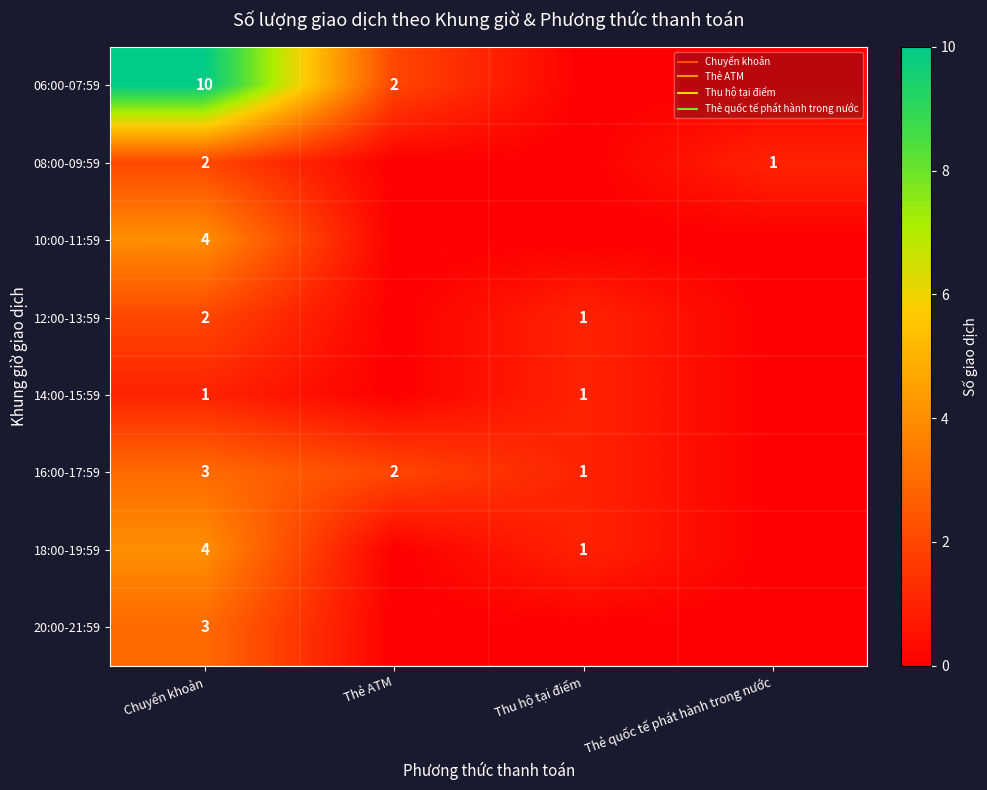

What is the total value across all series at Thẻ quốc tế phát hành trong nước?

1